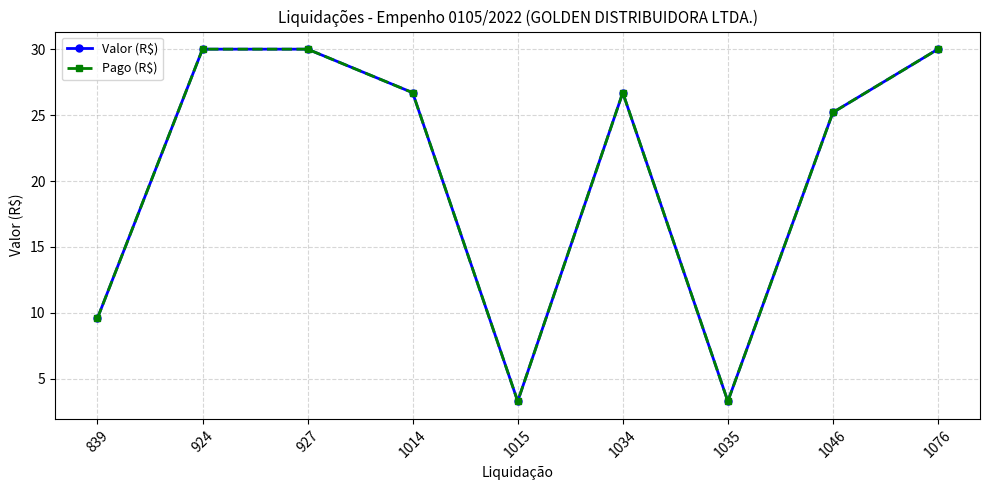

Where is the first local minimum for Pago (R$)?

1015